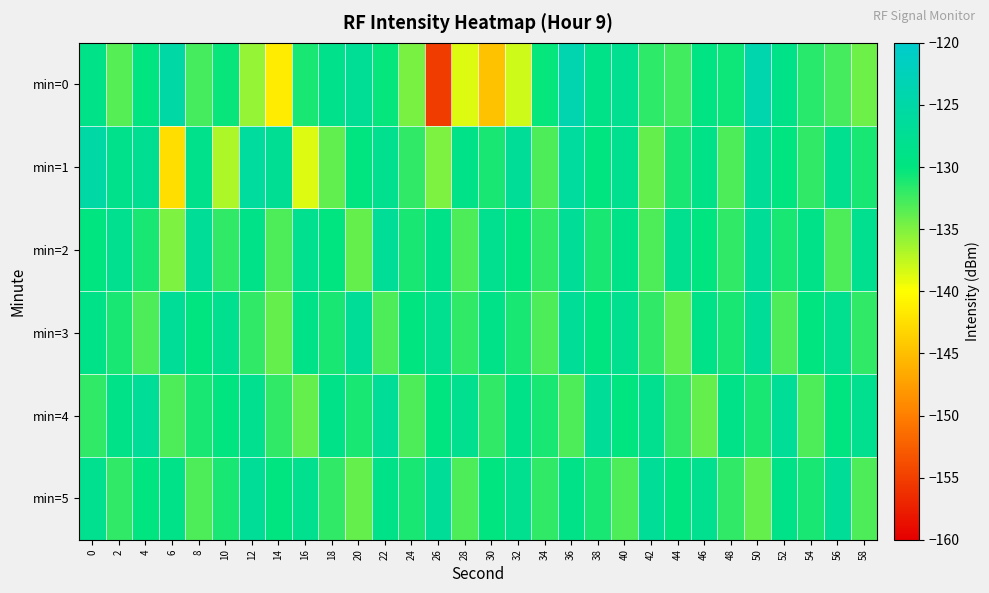

Which series has the largest total across all categories?

min=2